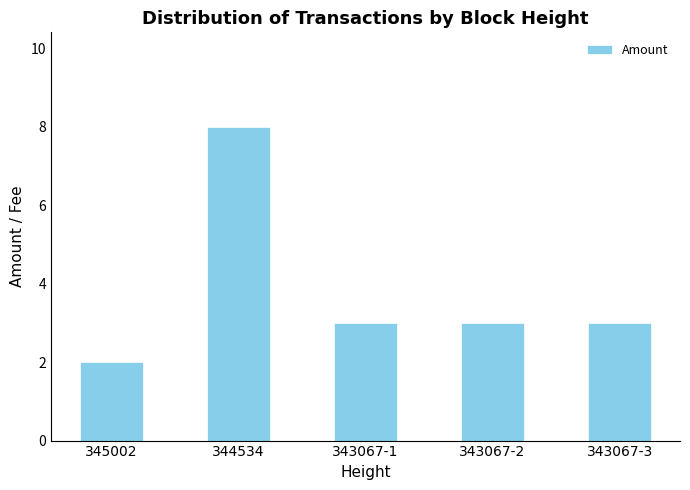

Is it true that the value at 345002 is 3?

False